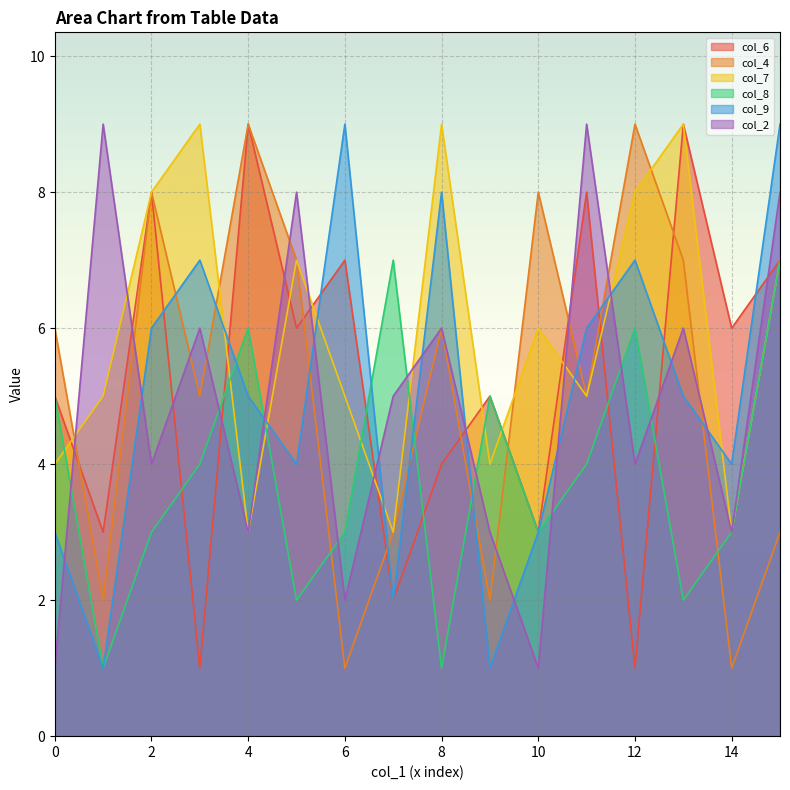

What is the maximum value shown in the chart?

9